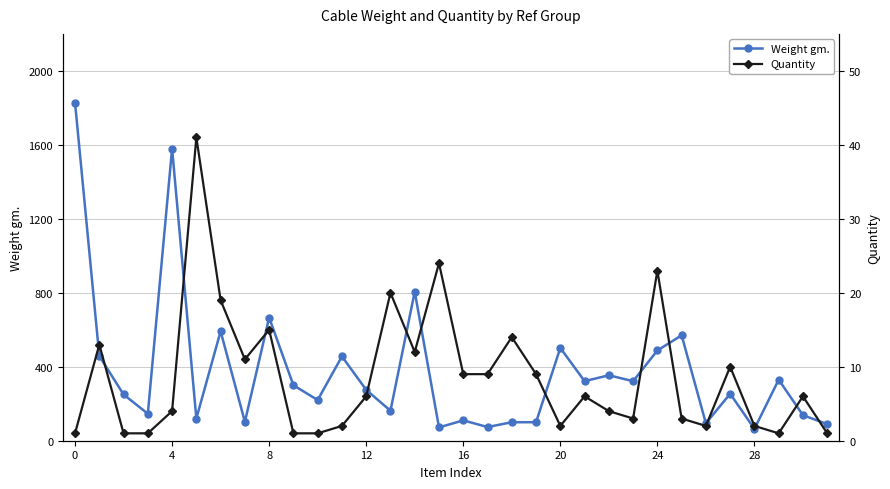

What is the value of the Quantity point at the 1st from the left?

1